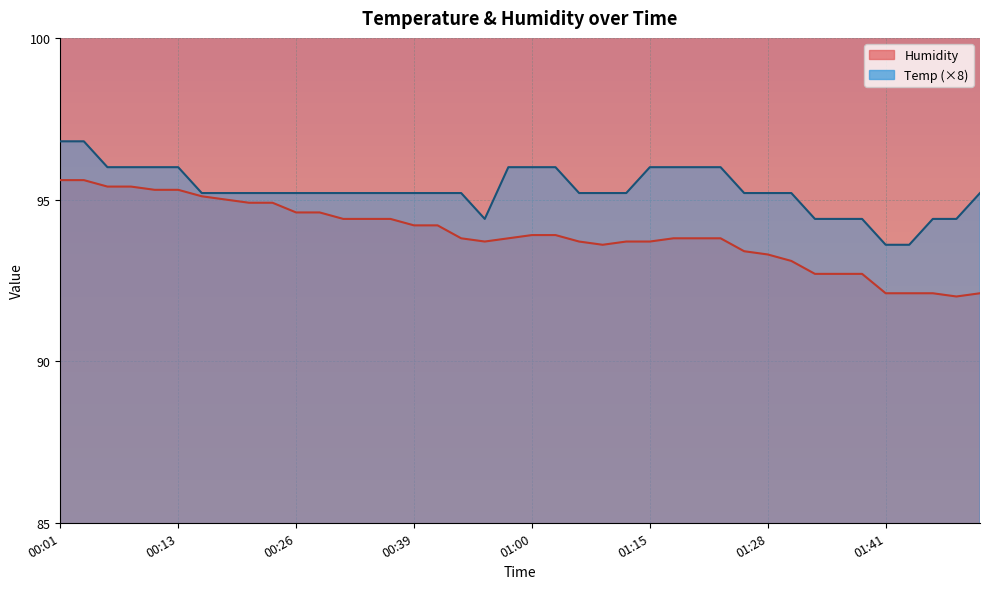

True or false: Humidity and Temp cross at least once.

False